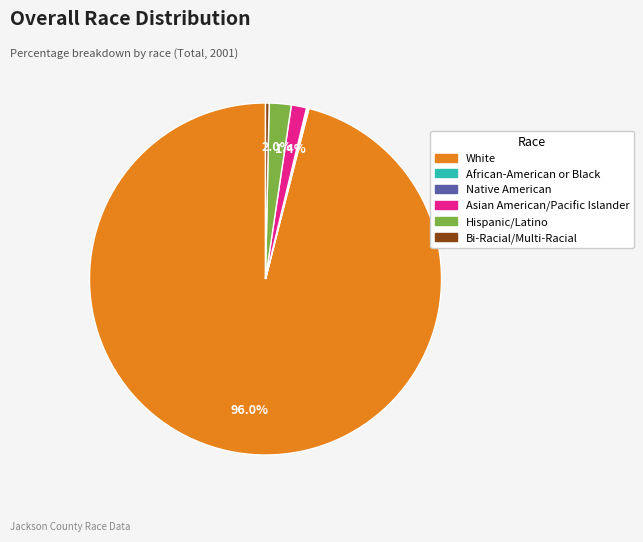

Which slice is the largest?

White